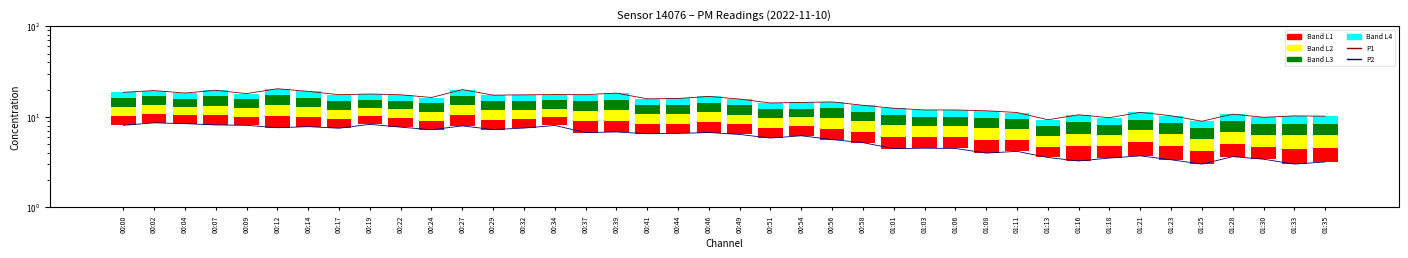

Reading left to right, what are all the values shown in this chart?

P1: 00:00=18.6	00:02=19.5	00:04=18.3	00:07=19.6	00:09=18.0	00:12=20.4	00:14=19.1	00:17=17.5	00:19=17.9	00:22=17.5	00:24=16.3	00:27=20.0	00:29=17.3	00:32=17.5	00:34=17.6	00:37=17.6	00:39=18.2	00:41=15.8	00:44=15.9	00:46=16.8	00:49=15.7	00:51=14.2	00:54=14.4	00:56=14.6	00:58=13.4	01:01=12.4	01:03=11.9	01:06=11.9	01:08=11.7	01:11=11.2	01:13=9.3	01:16=10.5	01:18=9.8	01:21=11.2	01:23=10.3	01:25=8.9	01:28=10.7	01:30=9.9	01:33=10.2	01:35=10.2
P2: 00:00=8.1	00:02=8.6	00:04=8.4	00:07=8.1	00:09=8.1	00:12=7.6	00:14=7.8	00:17=7.5	00:19=8.2	00:22=7.7	00:24=7.2	00:27=7.9	00:29=7.2	00:32=7.5	00:34=8.0	00:37=6.7	00:39=6.8	00:41=6.5	00:44=6.5	00:46=6.7	00:49=6.4	00:51=5.8	00:54=6.2	00:56=5.6	00:58=5.2	01:01=4.5	01:03=4.5	01:06=4.5	01:08=4.0	01:11=4.2	01:13=3.5	01:16=3.2	01:18=3.5	01:21=3.7	01:23=3.4	01:25=3.0	01:28=3.6	01:30=3.4	01:33=3.0	01:35=3.2